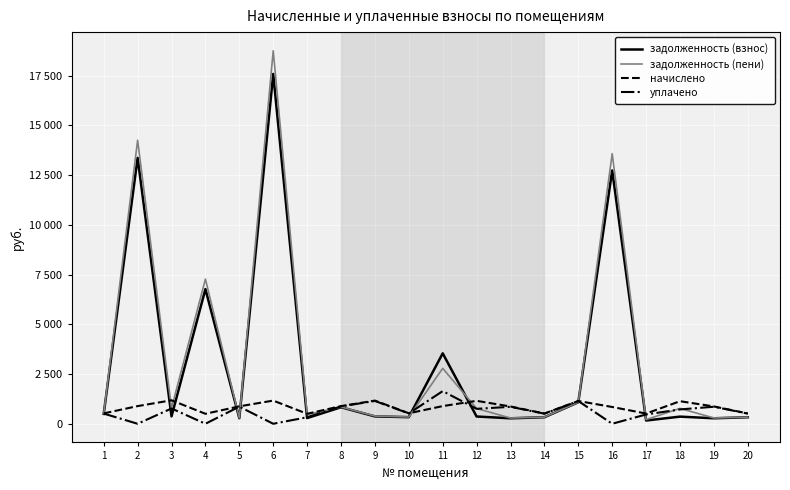

What is the value of the задолженность (взнос) point at the 7th from the left?

286.1